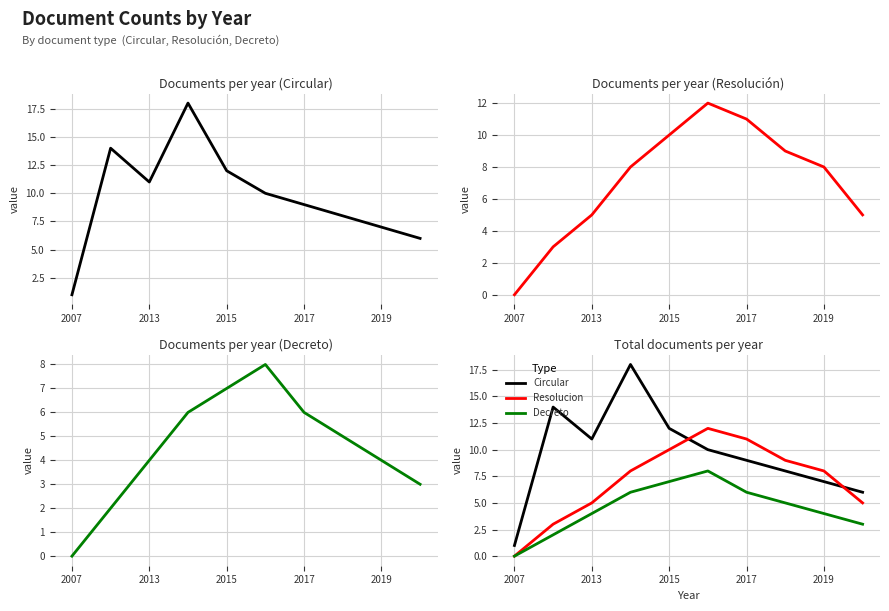

True or false: Decreto has a value of -4 at 2007.

False